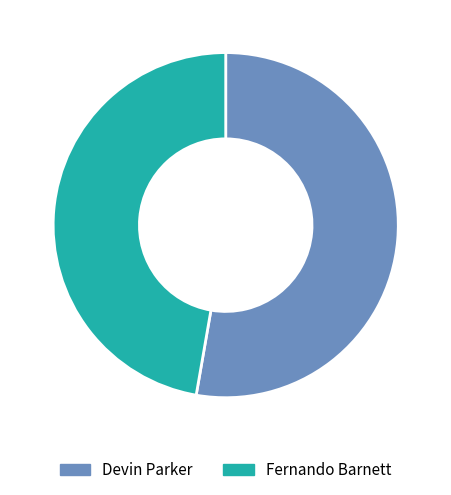

What is the ratio of the value at Devin Parker to the value at Fernando Barnett?

1.1